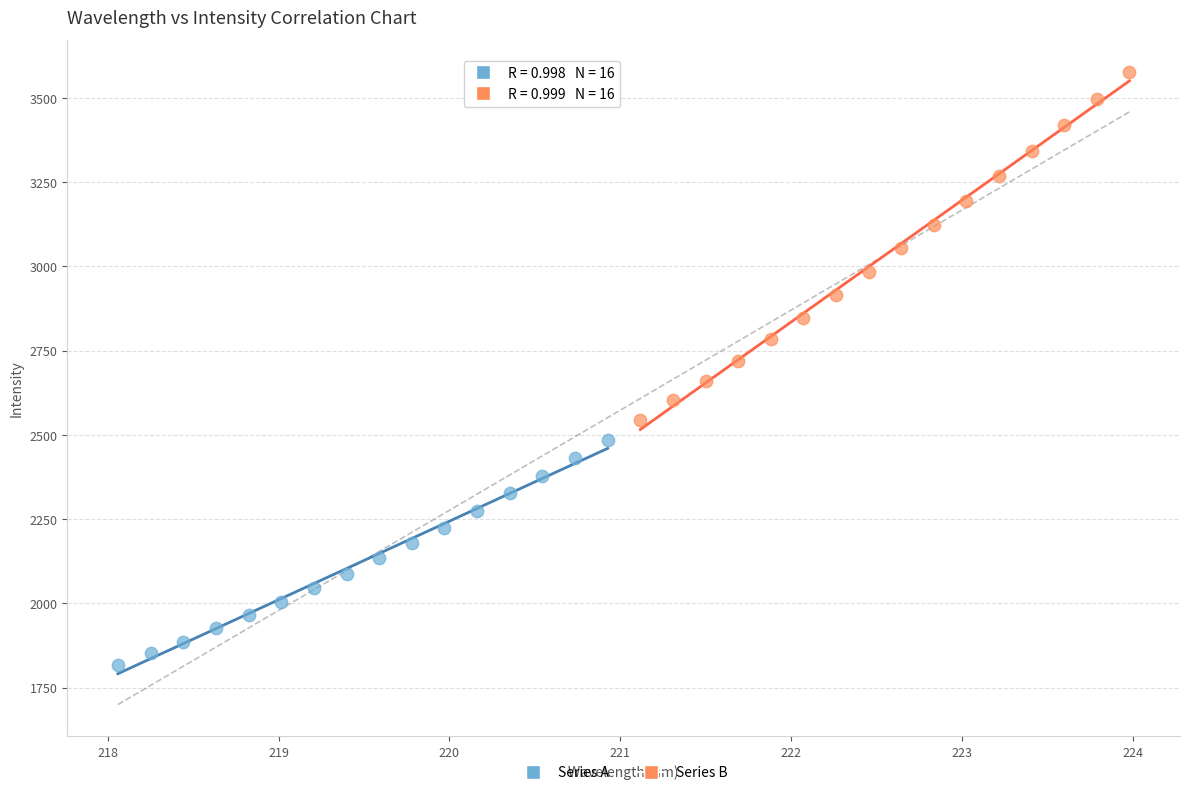

Which series contains the lowest Y value?

Series A